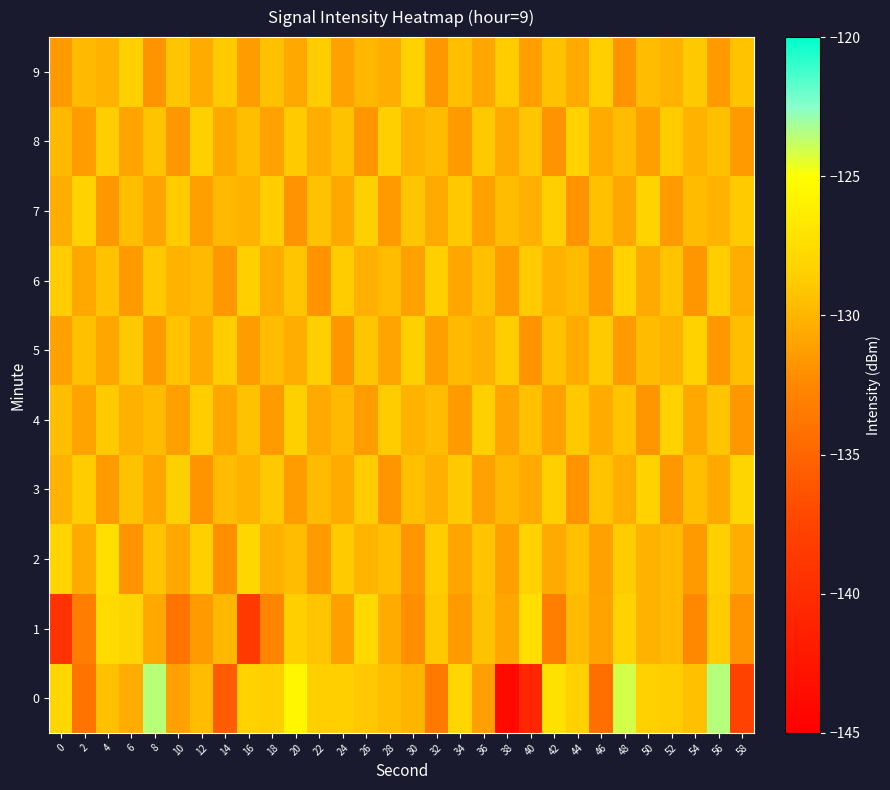

Count the number of categories in the chart.

30